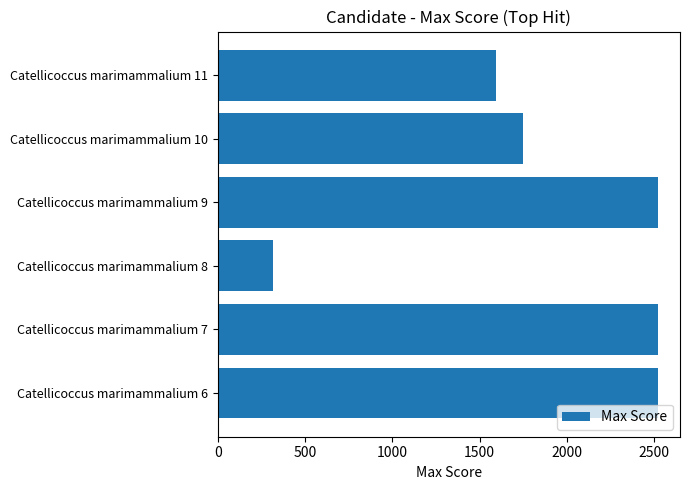

What is the change in value from Catellicoccus marimammalium 7 to Catellicoccus marimammalium 10?

-775